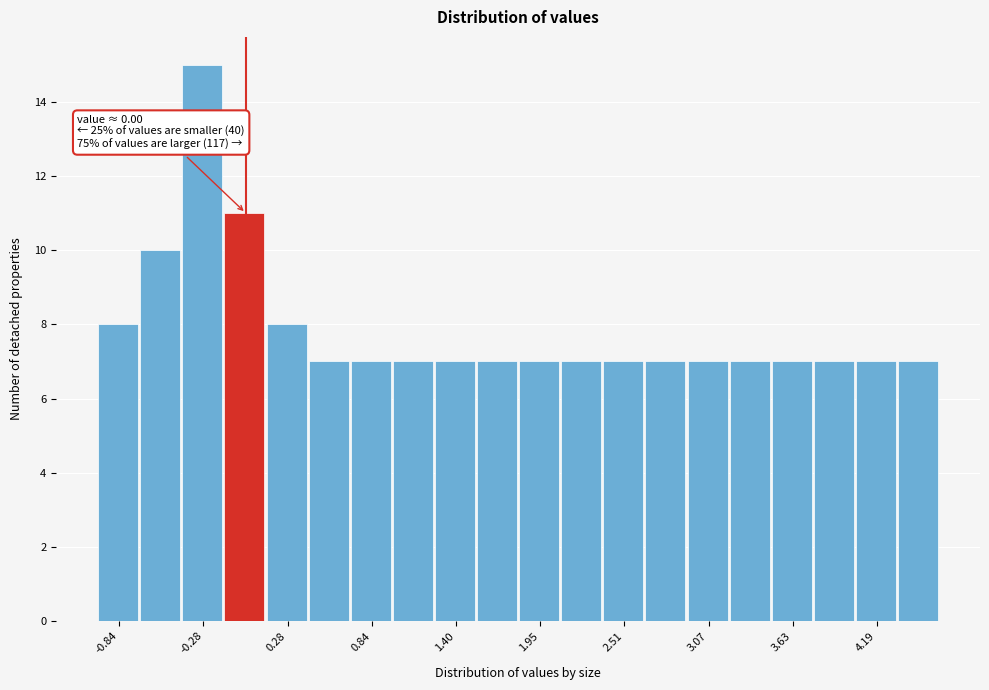

Around what value on the x-axis is the tallest bar? Give the approximate position of its centre, as read against the axis.

-0.3